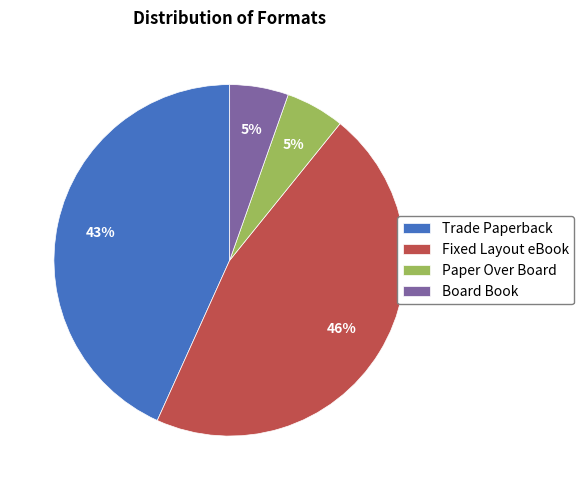

True or false: Board Book accounts for 5% of the total.

True